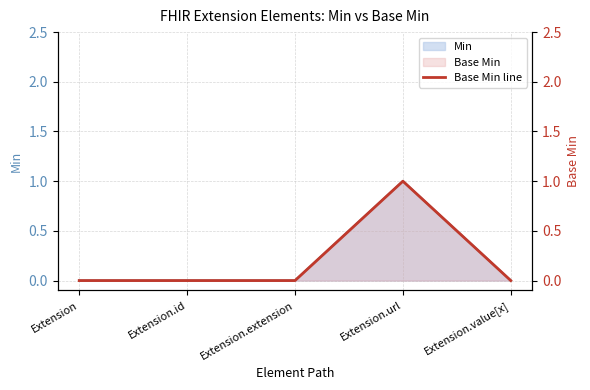

List the labels in order of value, smallest first.

Extension, Extension.id, Extension.extension, Extension.value[x], Extension.url